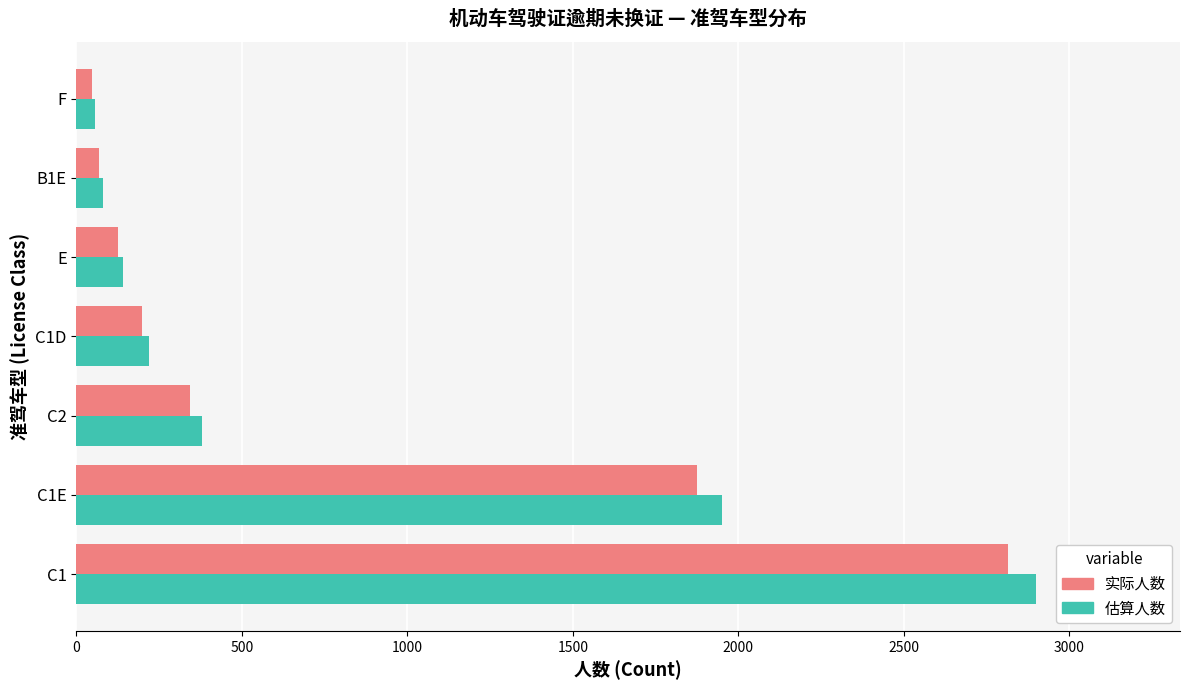

What are all the series names shown in the legend?

实际人数, 估算人数